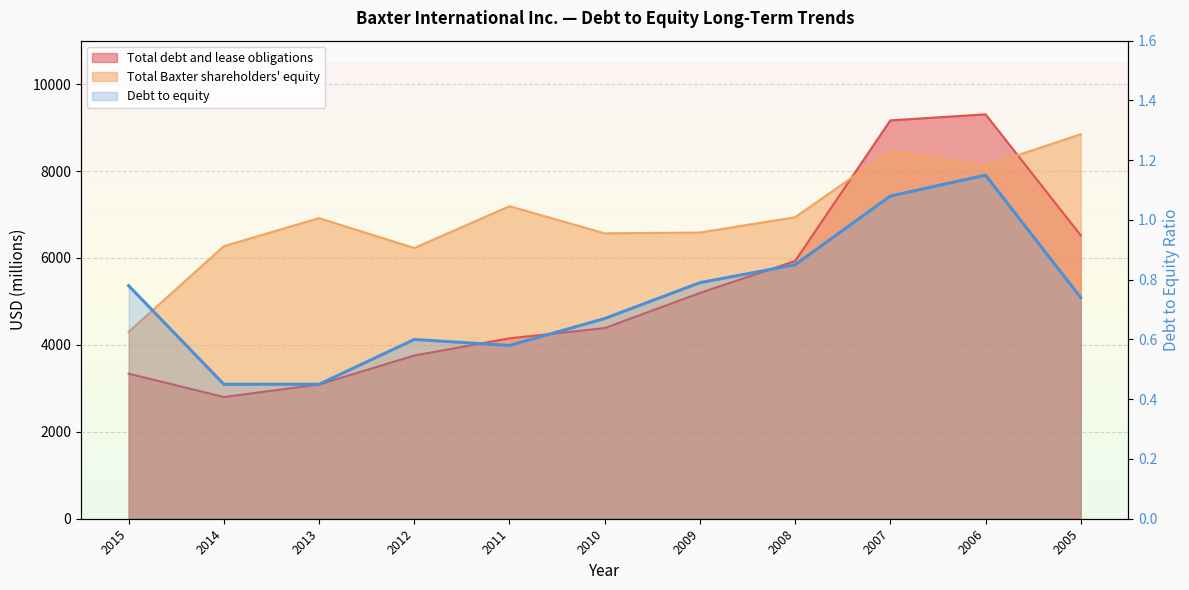

How many interior local valleys (lower than both neighbors) does the data have?

1